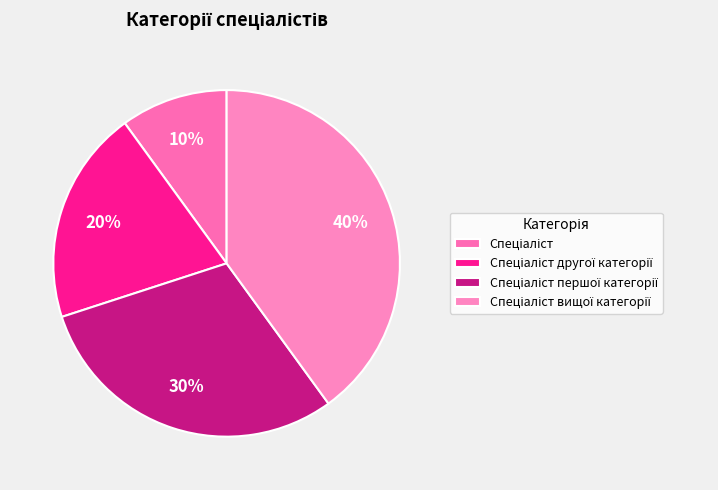

Between Спеціаліст другої категорії and Спеціаліст, which is larger?

Спеціаліст другої категорії